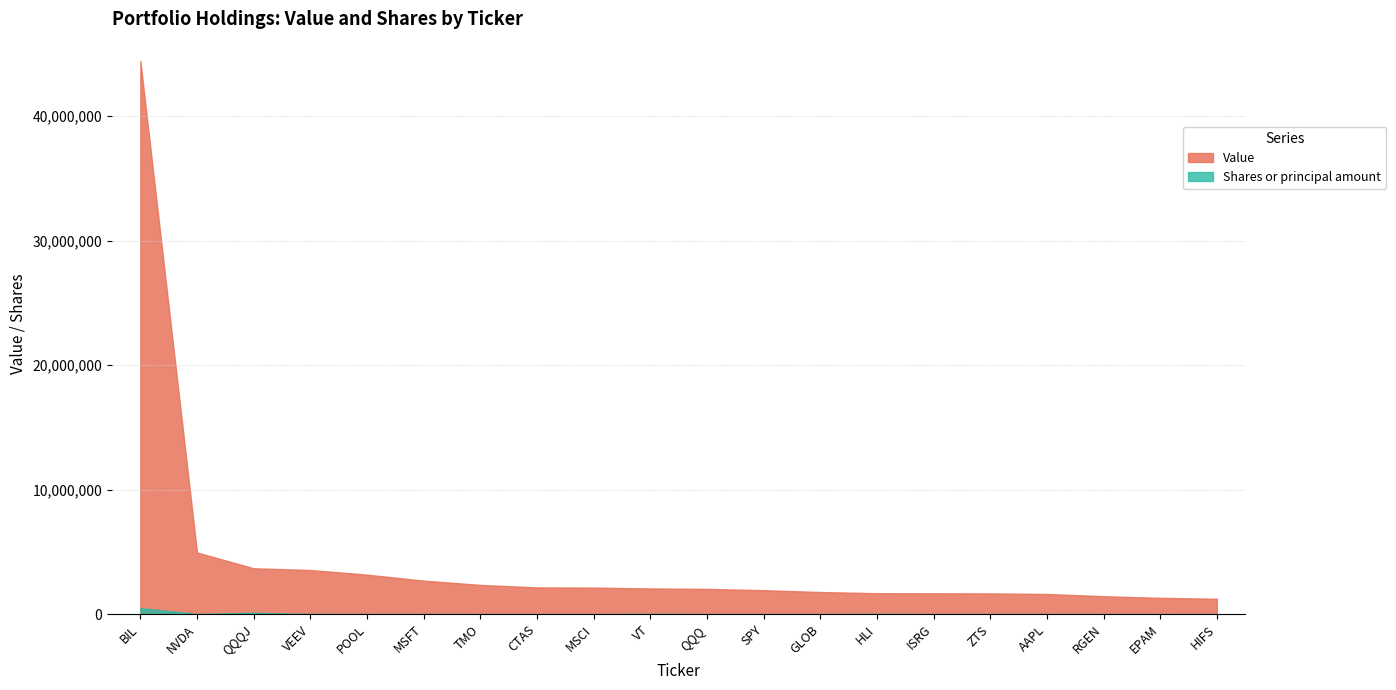

Count the number of data series in this chart.

2